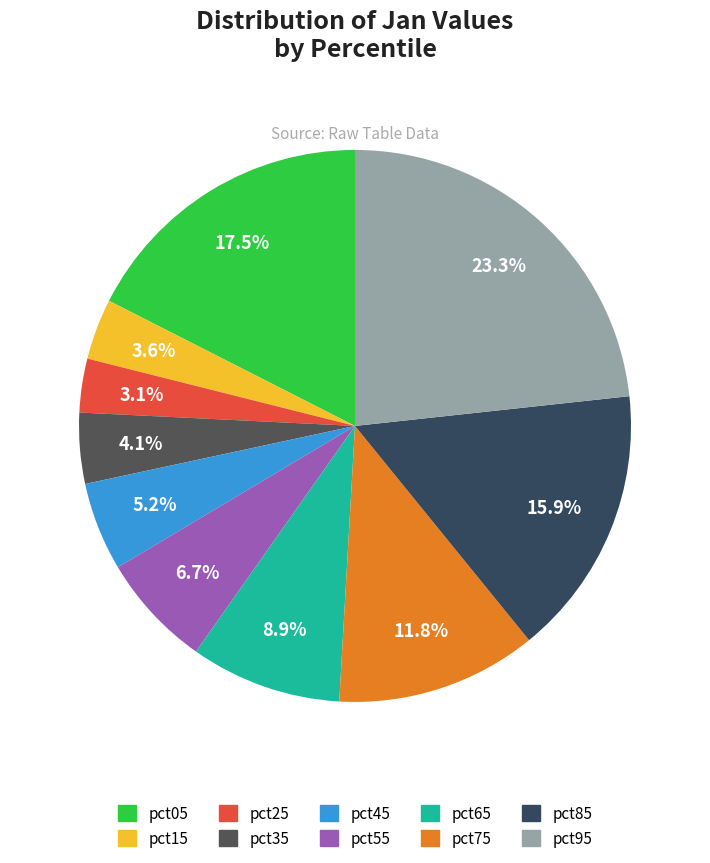

Is pct25 the majority of the pie?

No